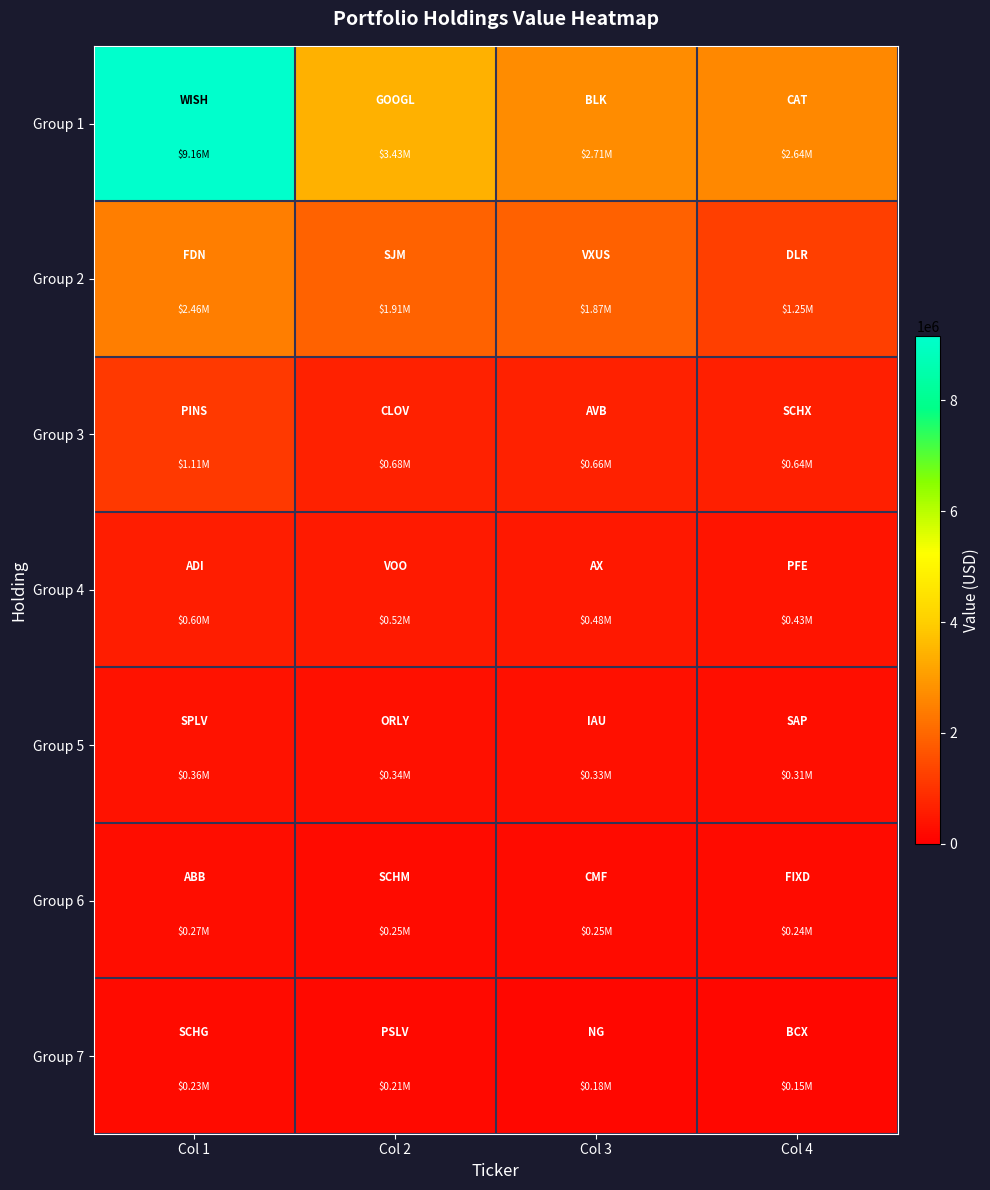

What is the maximum value shown in the chart?

9165000